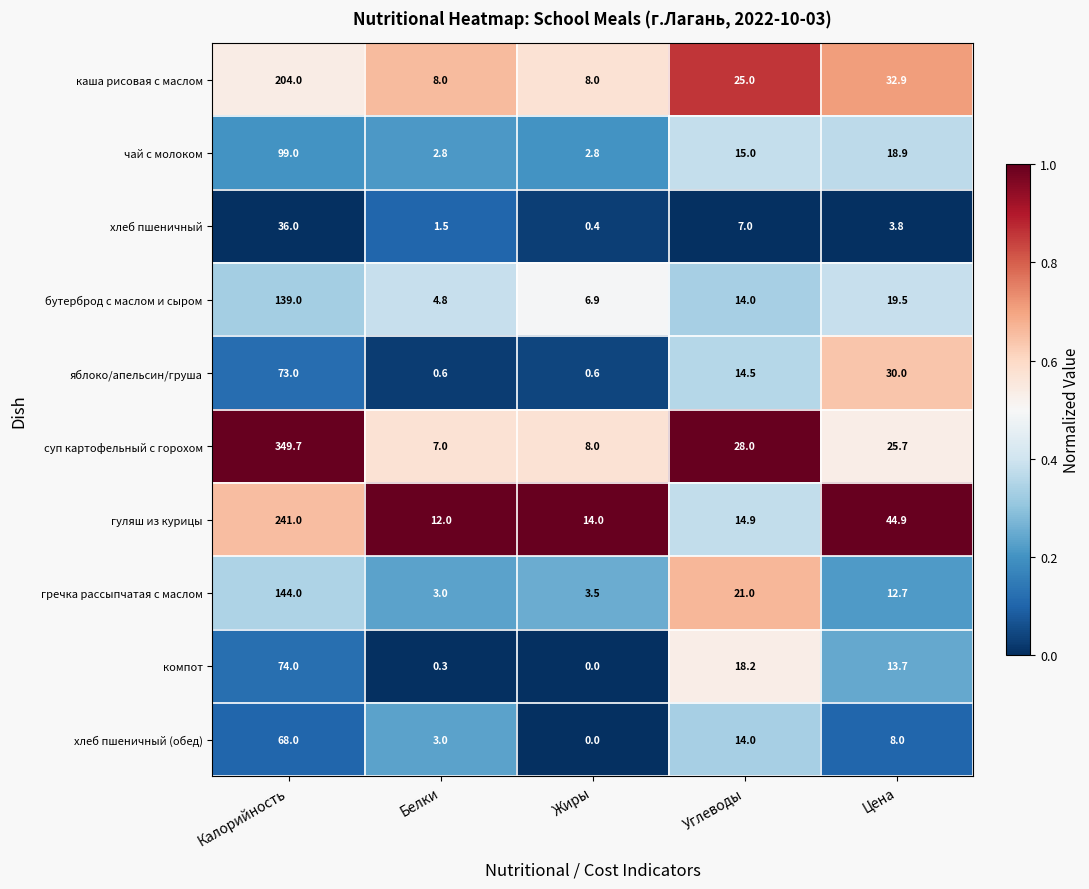

Where does the хлеб пшеничный (обед) series first go above 8?

Калорийность